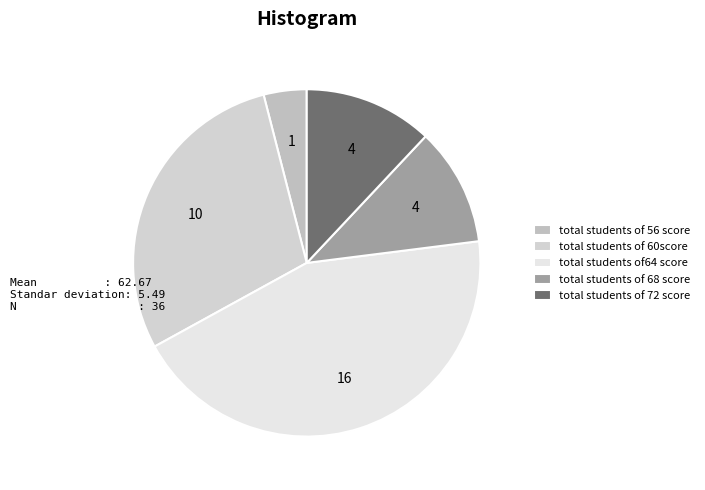

How many segments does this pie chart have?

5